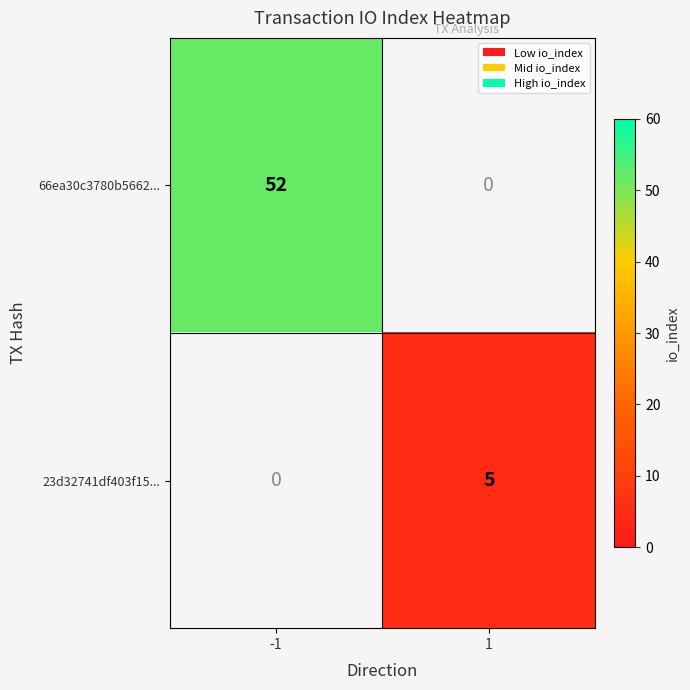

Count the number of data series in this chart.

2